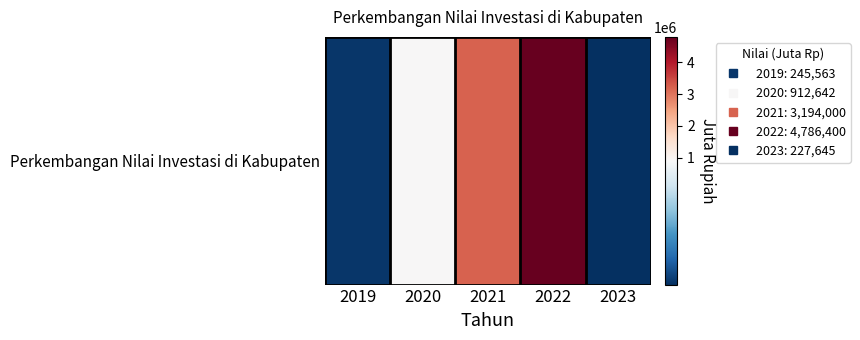

The chart shows a value of 3194000 at 2021. True or false?

True